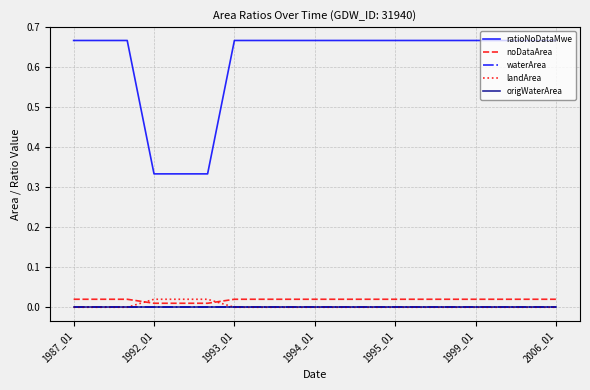

Reading right to left, transcribe all the data shown in this chart.

ratioNoDataMwe: 0.7	0.7	0.7	0.7	0.7	0.7	0.7	0.7	0.7	0.7	0.7	0.7	0.7	0.3	0.3	0.3	0.7	0.7	0.7
noDataArea: 0.0	0.0	0.0	0.0	0.0	0.0	0.0	0.0	0.0	0.0	0.0	0.0	0.0	0.0	0.0	0.0	0.0	0.0	0.0
waterArea: 0.0	0.0	0.0	0.0	0.0	0.0	0.0	0.0	0.0	0.0	0.0	0.0	0.0	0.0	0.0	0.0	0.0	0.0	0.0
landArea: 0.0	0.0	0.0	0.0	0.0	0.0	0.0	0.0	0.0	0.0	0.0	0.0	0.0	0.0	0.0	0.0	0.0	0.0	0.0
origWaterArea: 0.0	0.0	0.0	0.0	0.0	0.0	0.0	0.0	0.0	0.0	0.0	0.0	0.0	0.0	0.0	0.0	0.0	0.0	0.0